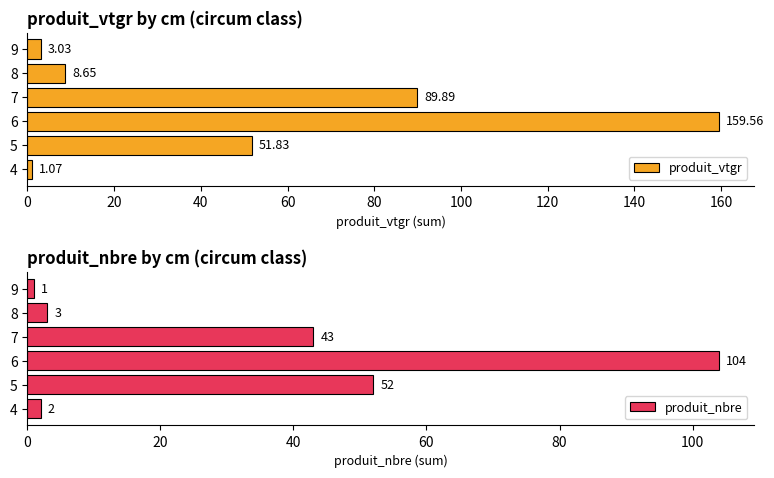

What is the difference between the produit_vtgr values at 4 and 9?

2.0